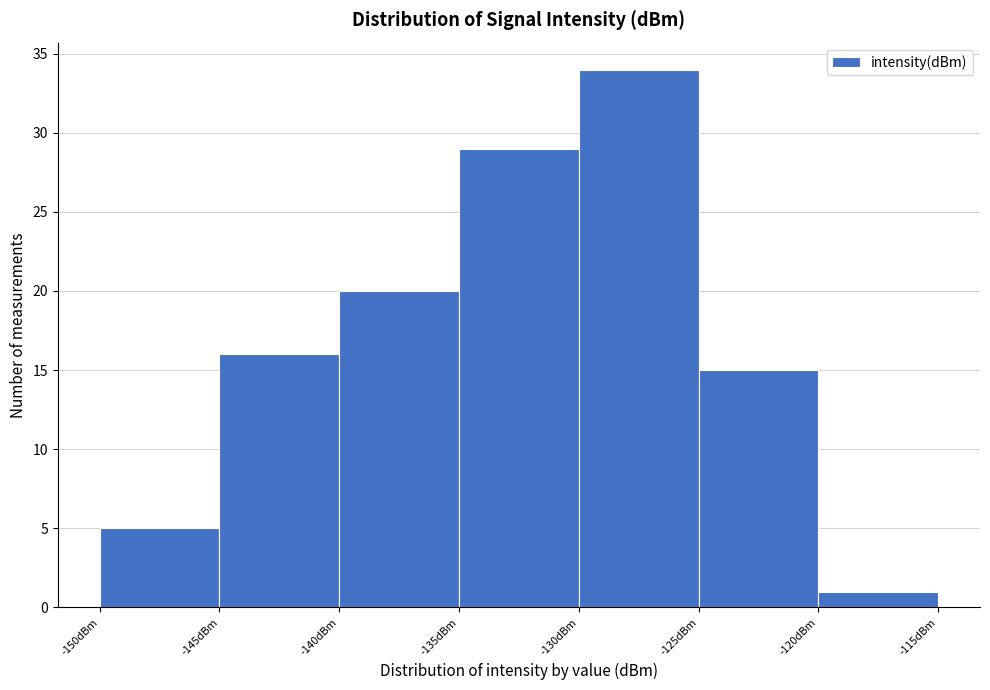

Reading left to right, list every bar in this chart as the range it spans on the x-axis followed by its height. The values are not printed on the chart, so give them approximately, as read against the axis.

-150 to -145: 5
-145 to -140: 16
-140 to -135: 20
-135 to -130: 29
-130 to -125: 34
-125 to -120: 15
-120 to -115: 1